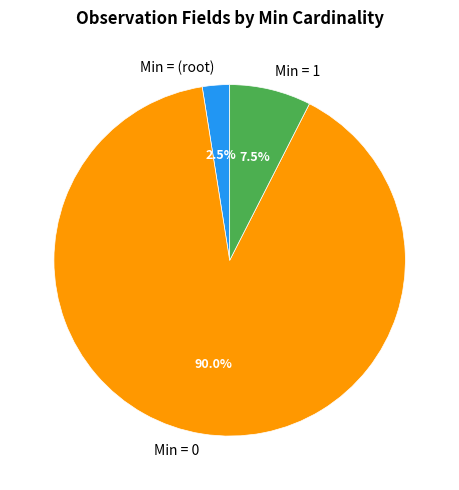

Which category has the biggest portion of the pie?

Min = 0